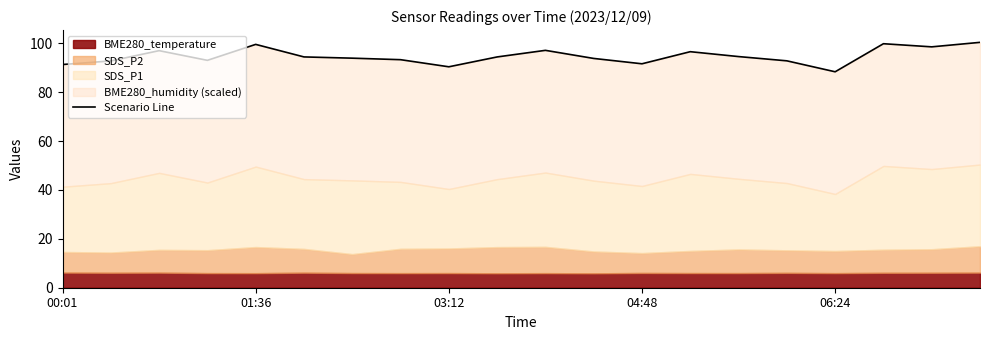

Is it true that the value at 00:01 is 91.3?

True